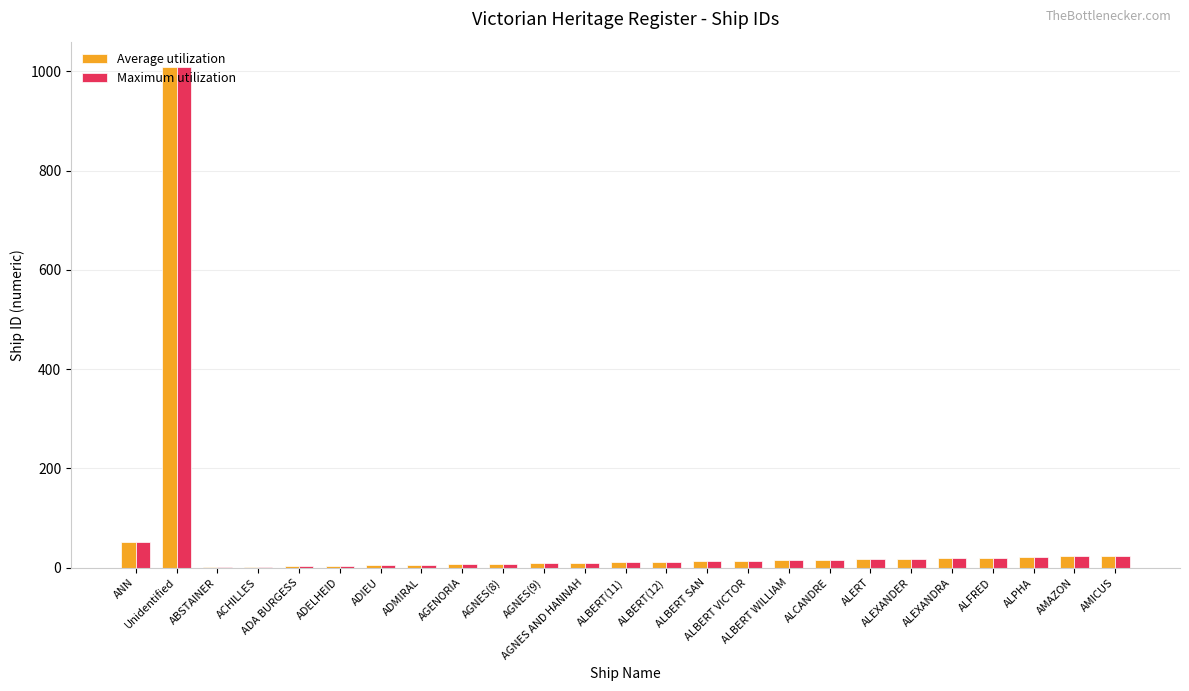

What is the highest value of the Maximum utilization series?

1009